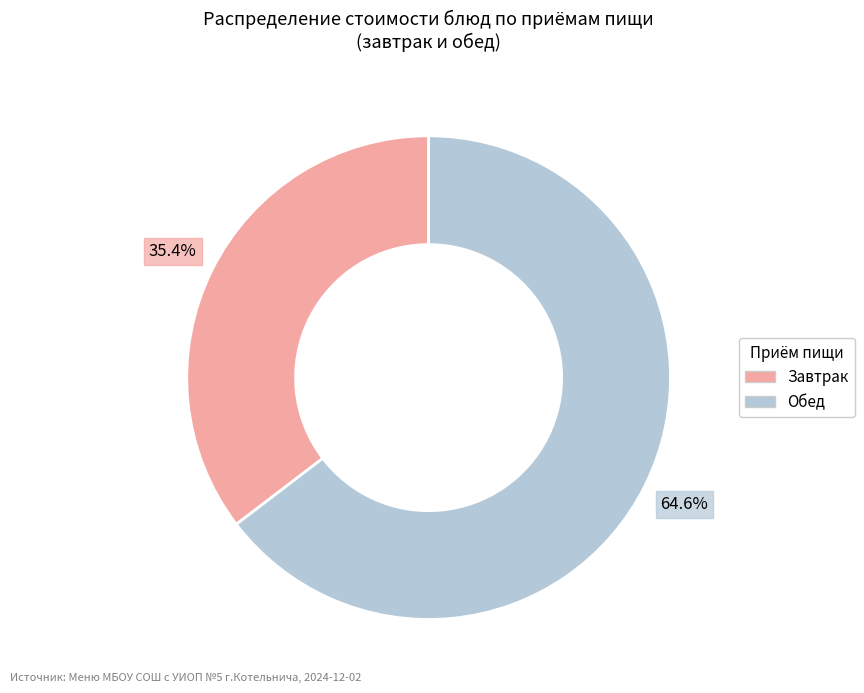

Is there a majority slice in this chart?

Yes